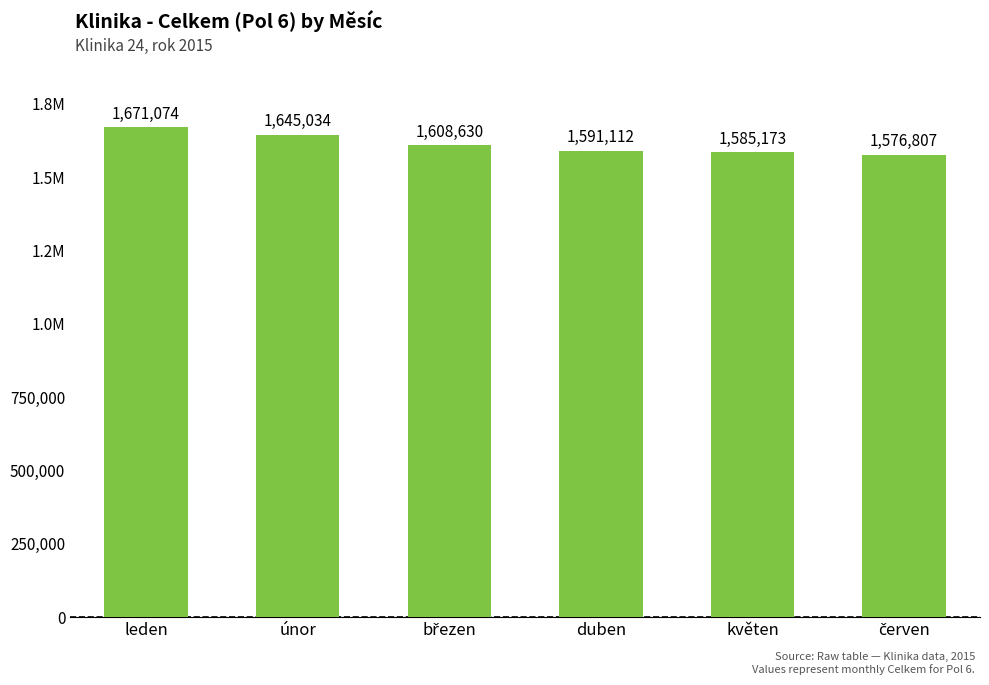

What is the minimum value shown in the chart?

1576807